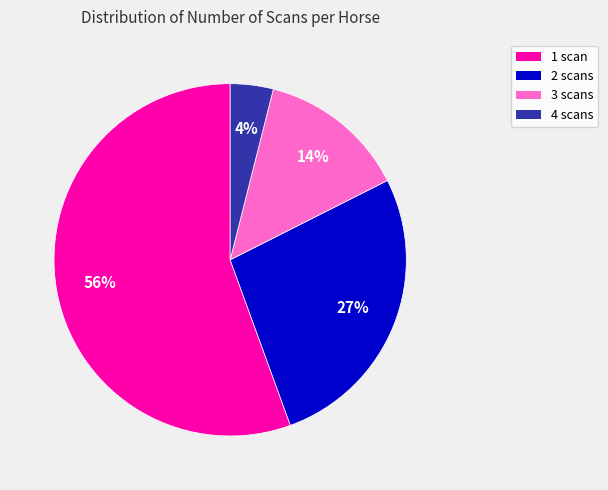

Is there any slice that represents more than half of the pie?

Yes